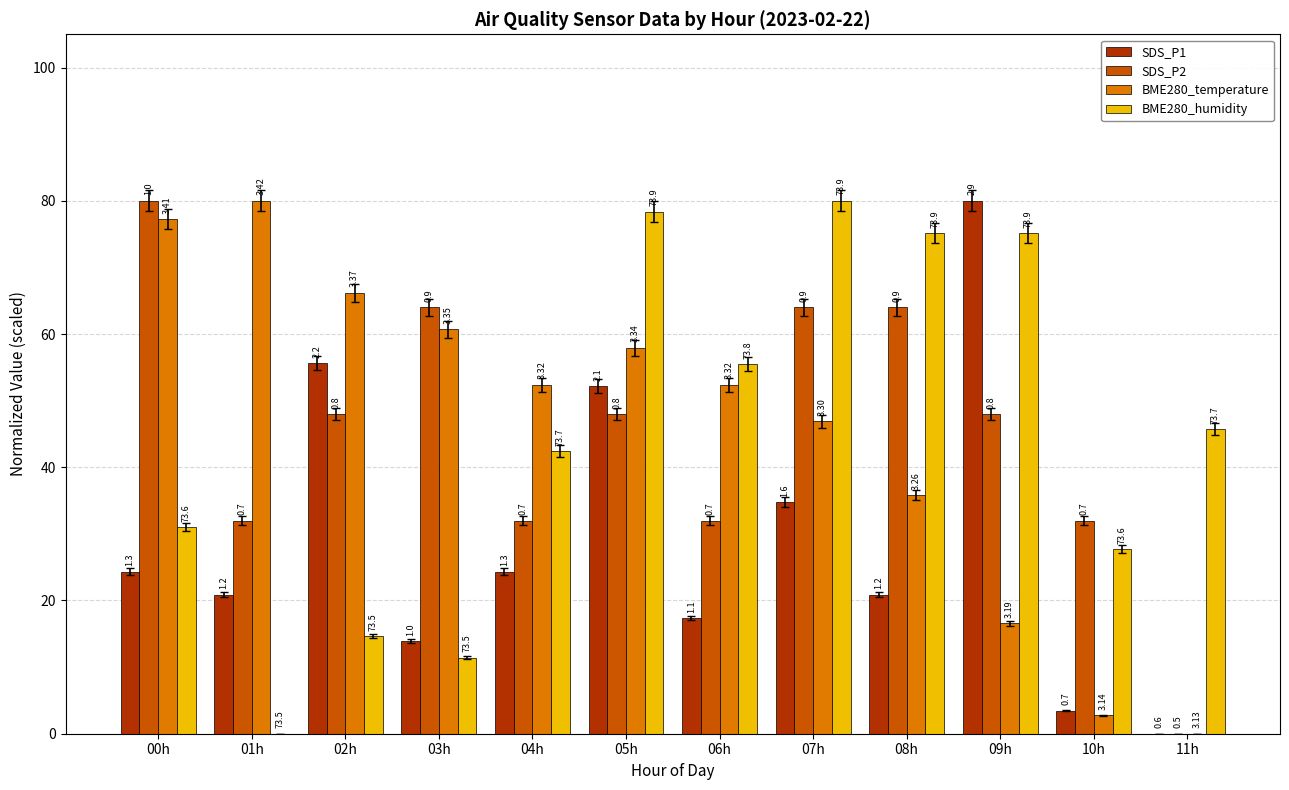

Reading right to left, transcribe all the data shown in this chart.

SDS_P1: 11h=0.0	10h=3.5	09h=80.0	08h=20.9	07h=34.8	06h=17.4	05h=52.2	04h=24.3	03h=13.9	02h=55.7	01h=20.9	00h=24.3
SDS_P2: 11h=0.0	10h=32.0	09h=48.0	08h=64.0	07h=64.0	06h=32.0	05h=48.0	04h=32.0	03h=64.0	02h=48.0	01h=32.0	00h=80.0
BME280_temperature: 11h=0.0	10h=2.8	09h=16.6	08h=35.9	07h=46.9	06h=52.4	05h=57.9	04h=52.4	03h=60.7	02h=66.2	01h=80.0	00h=77.2
BME280_humidity: 11h=45.7	10h=27.8	09h=75.1	08h=75.1	07h=80.0	06h=55.5	05h=78.4	04h=42.4	03h=11.4	02h=14.7	01h=0.0	00h=31.0